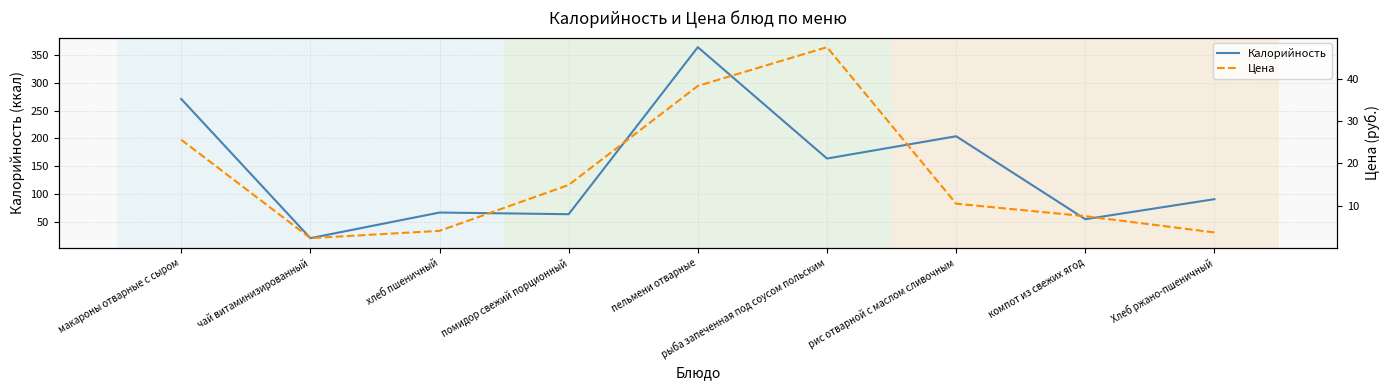

What is the sum of the Калорийность values at рис отварной с маслом сливочным and хлеб пшеничный?

271